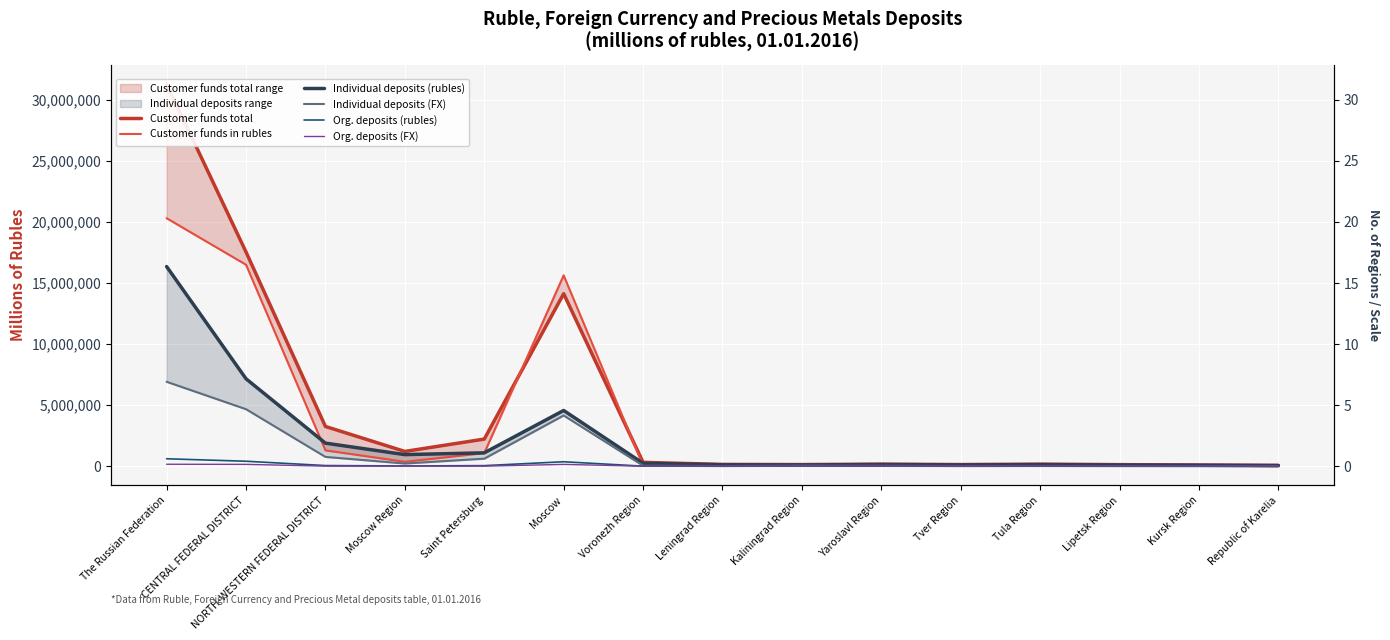

What is the difference between the Org. deposits (rubles) values at Kaliningrad Region and Yaroslavl Region?

1012